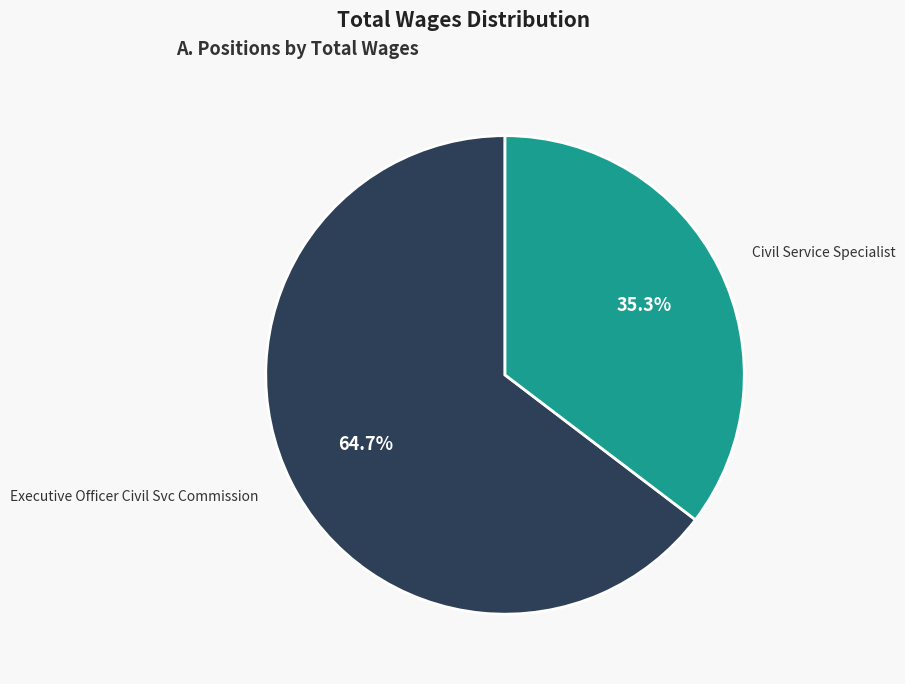

Does any single category account for the majority?

Yes